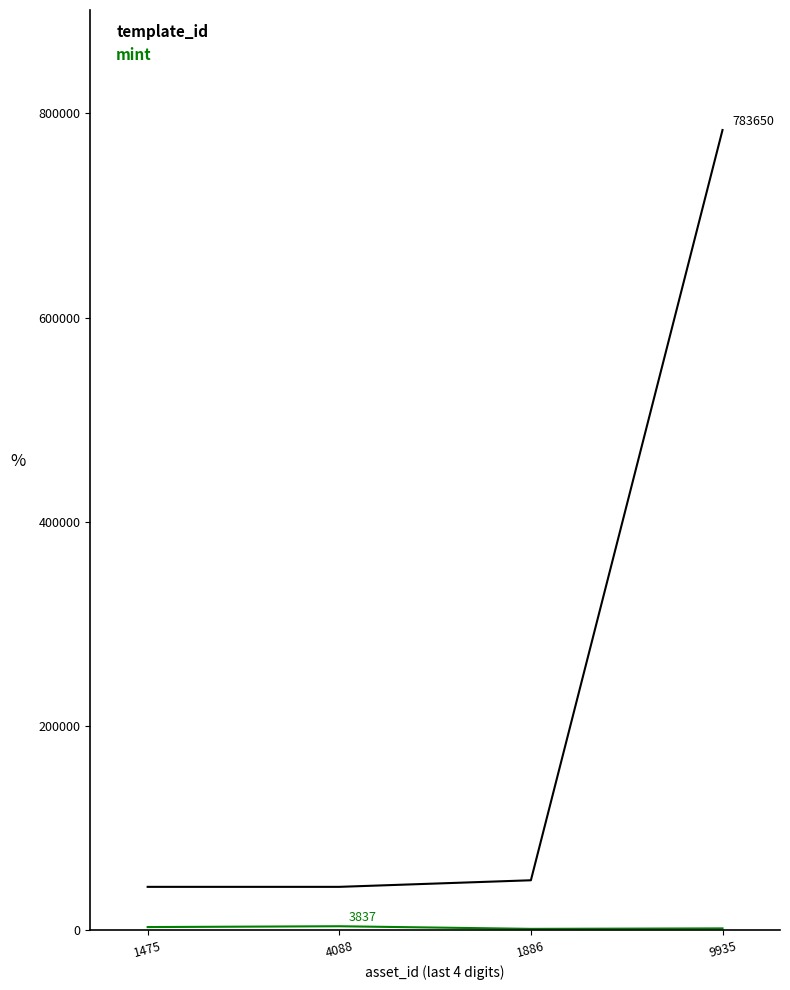

Does the chart display data point markers on the line(s)?

No